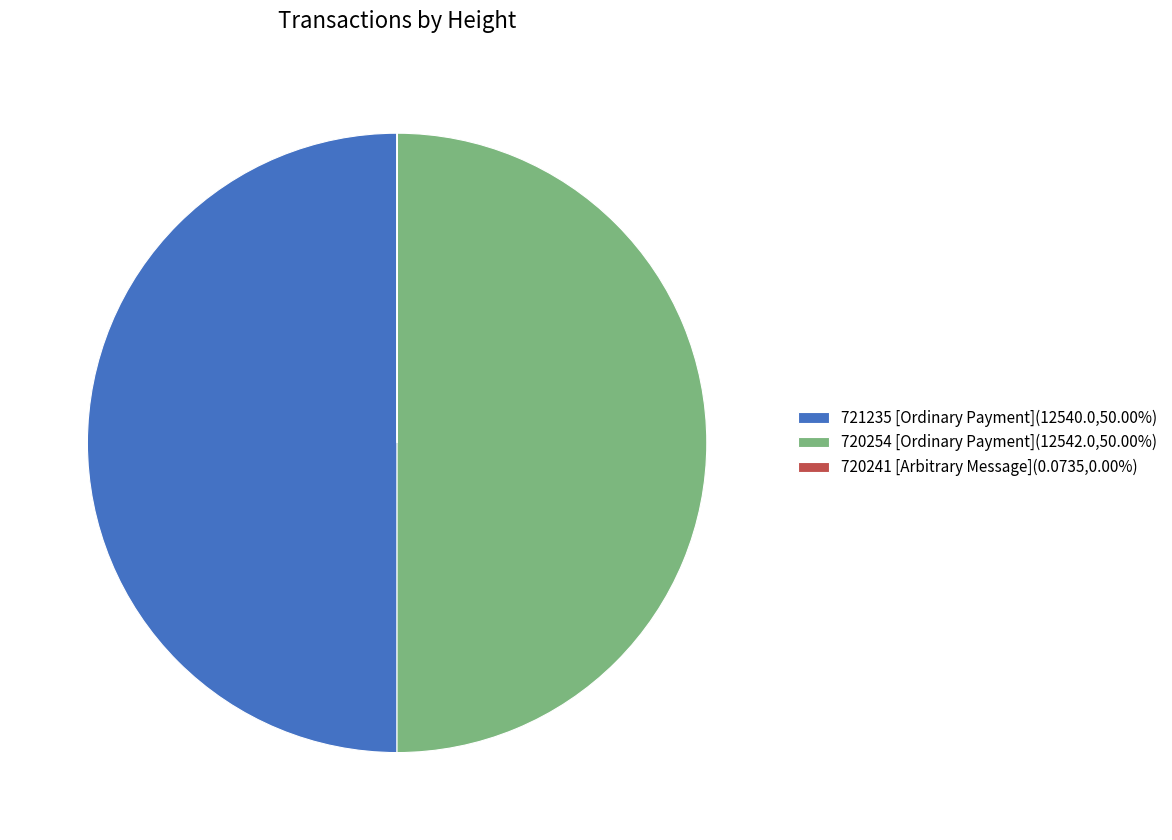

Do 720254 [Ordinary Payment](12542.0,50.00%) and 721235 [Ordinary Payment](12540.0,50.00%) together represent more than half of the pie?

Yes